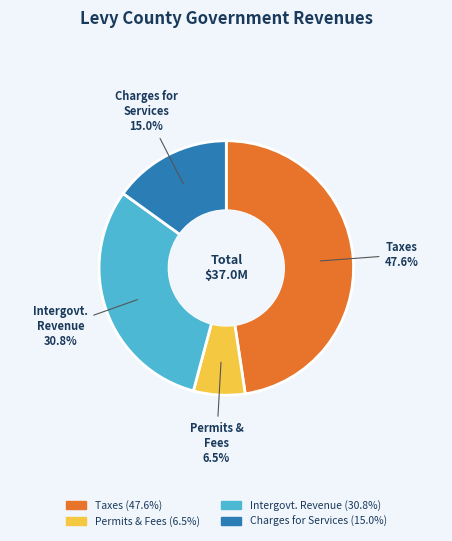

Is there a majority slice in this chart?

No